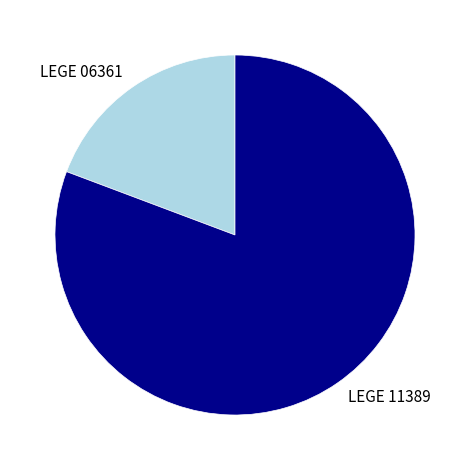

Approximately how many times larger is the value at LEGE 11389 compared to LEGE 06361?

4.2